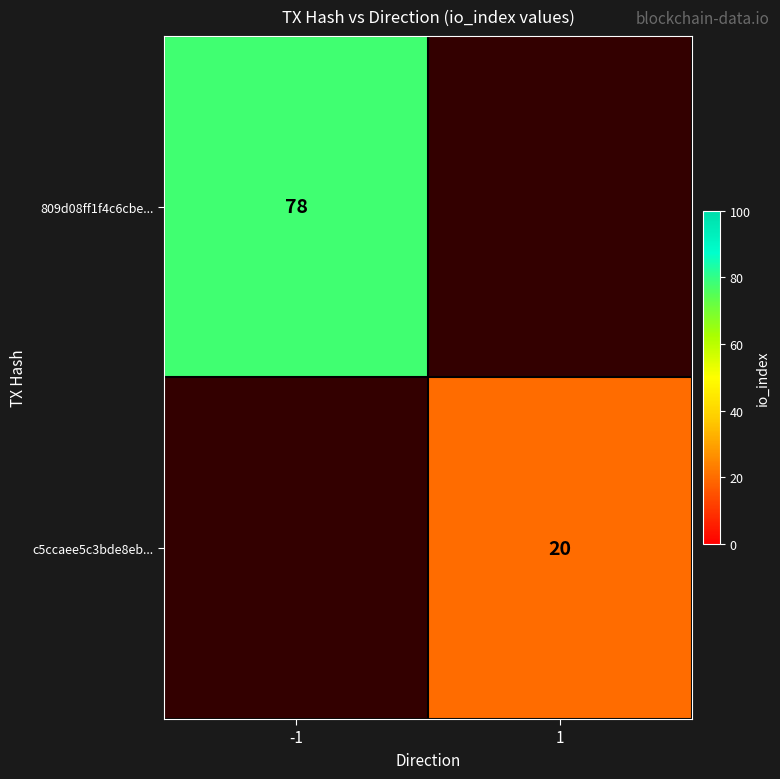

How many series are shown in this chart?

2